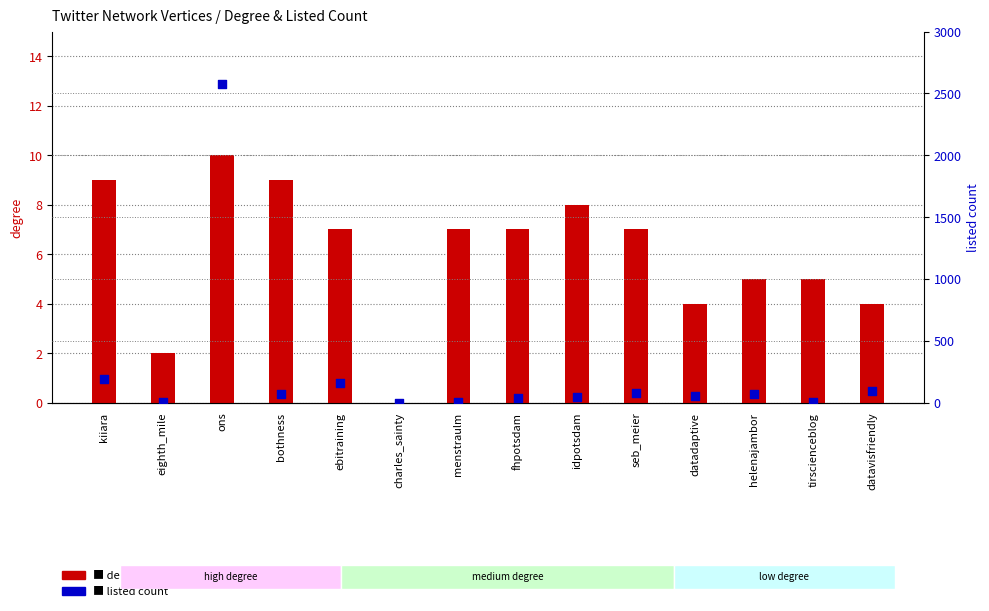

At which category is the sum across all series the highest?

ons